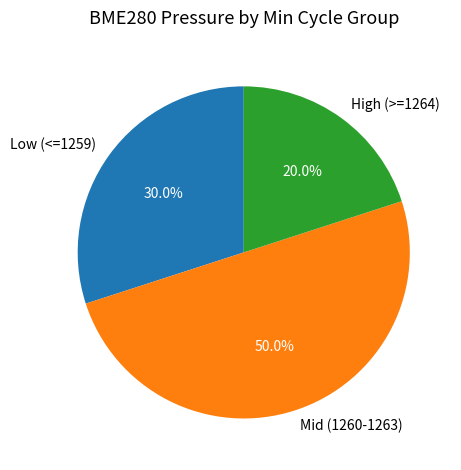

Rank the categories by value from lowest to highest.

High (>=1264), Low (<=1259), Mid (1260-1263)